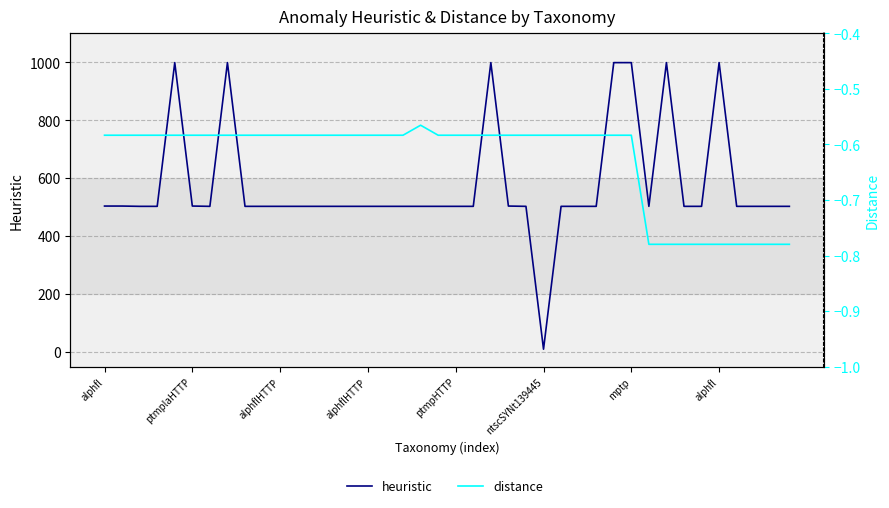

True or false: distance has a value of -1.3 at 37.

False